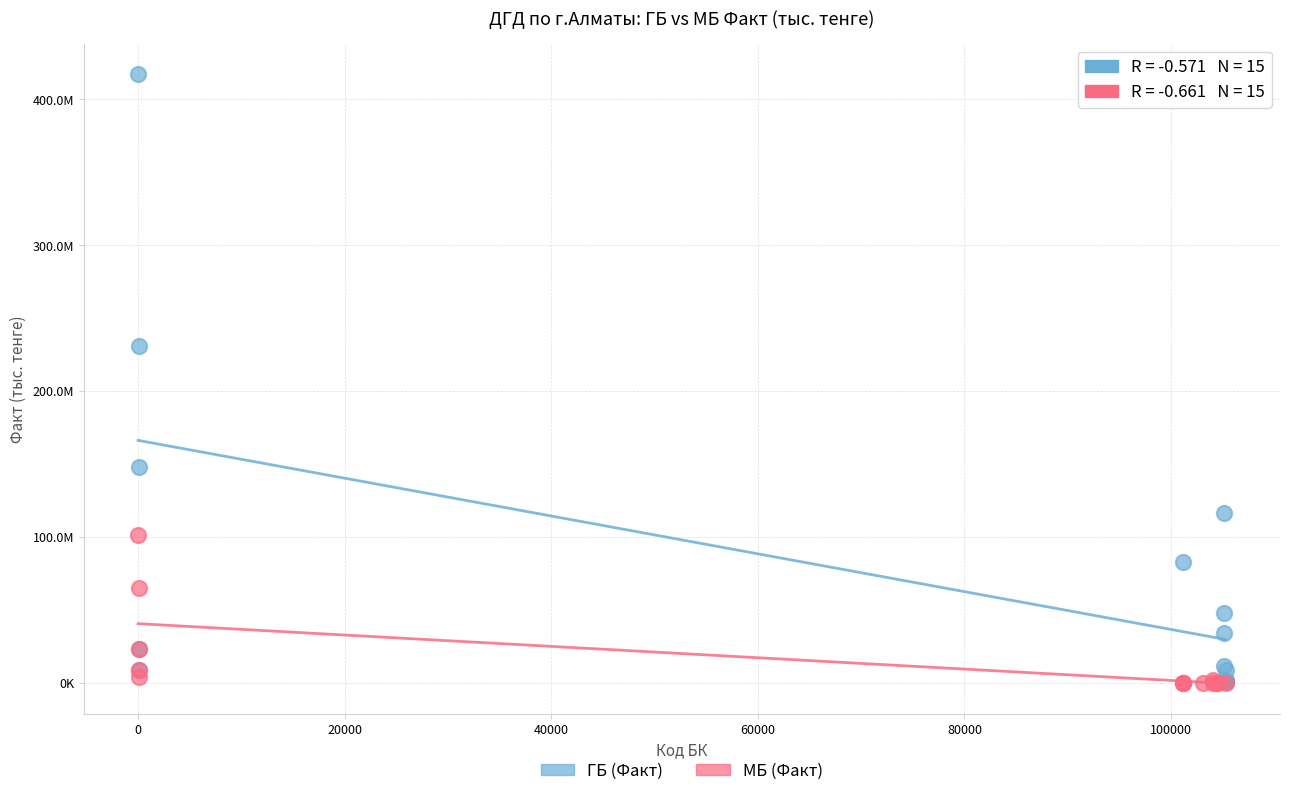

Which series contains the highest Y value?

ГБ (Факт)